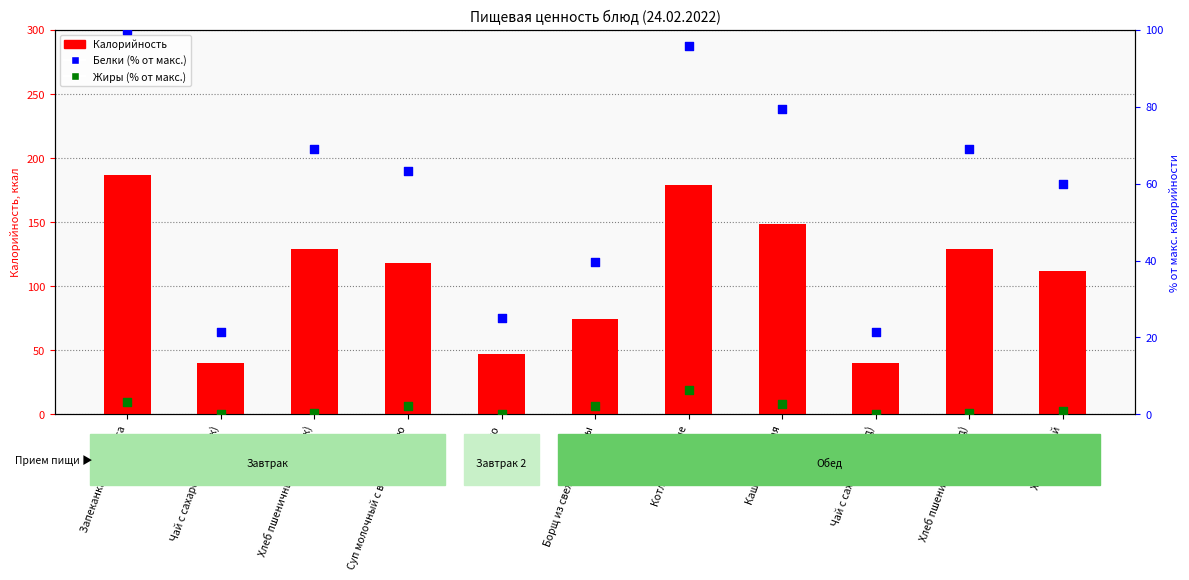

Which series contains the lowest Y value?

Жиры (% от макс. калорийности)